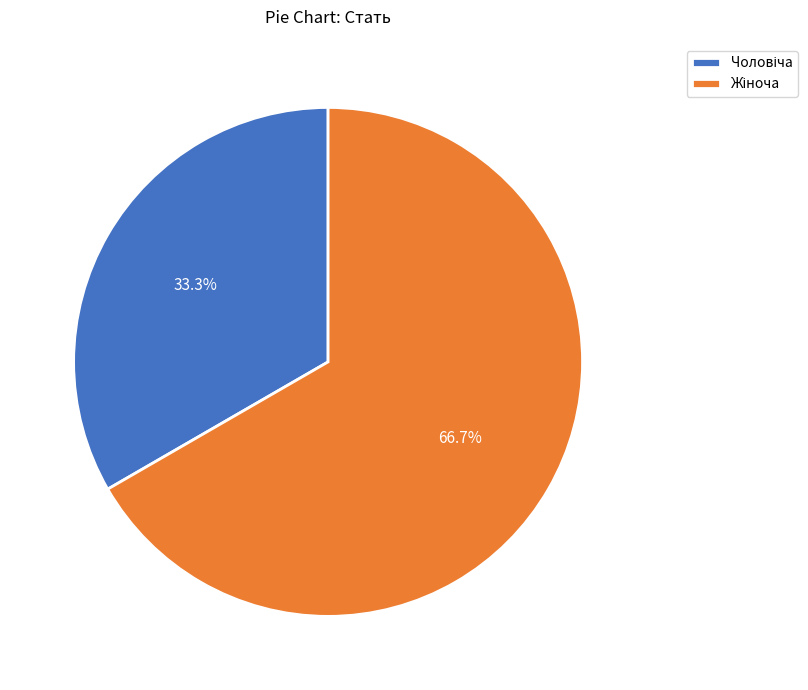

Is there a majority slice in this chart?

Yes